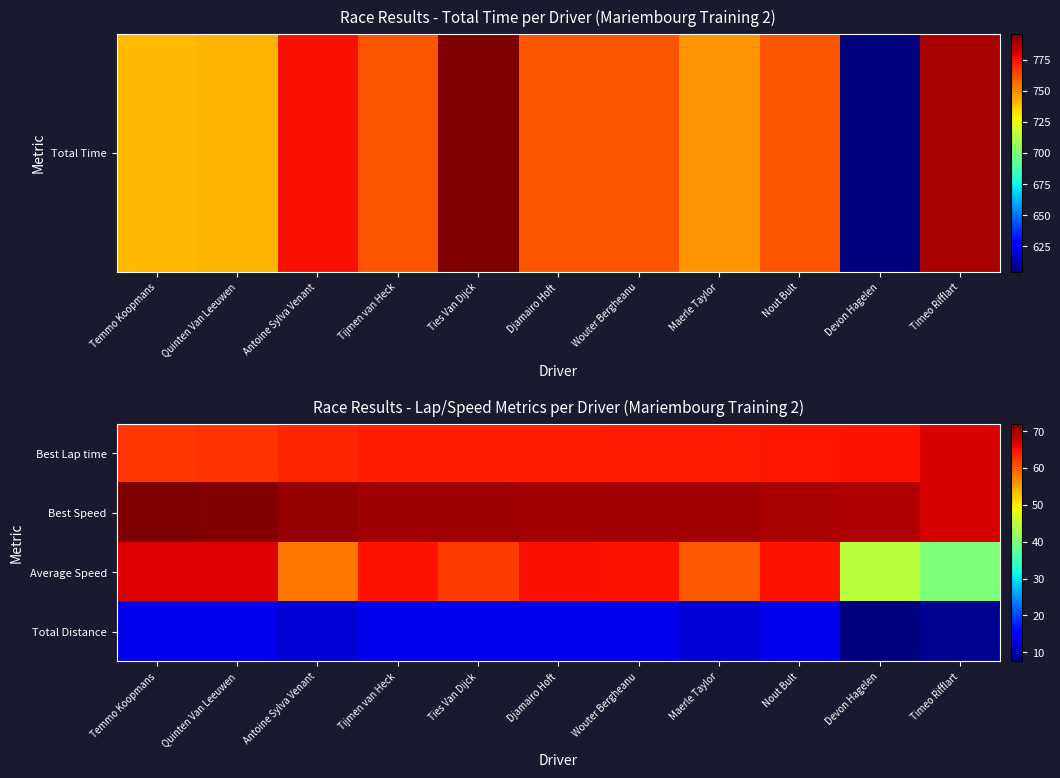

Which has a higher value, Wouter Bergheanu or Djamairo Hoft?

Wouter Bergheanu